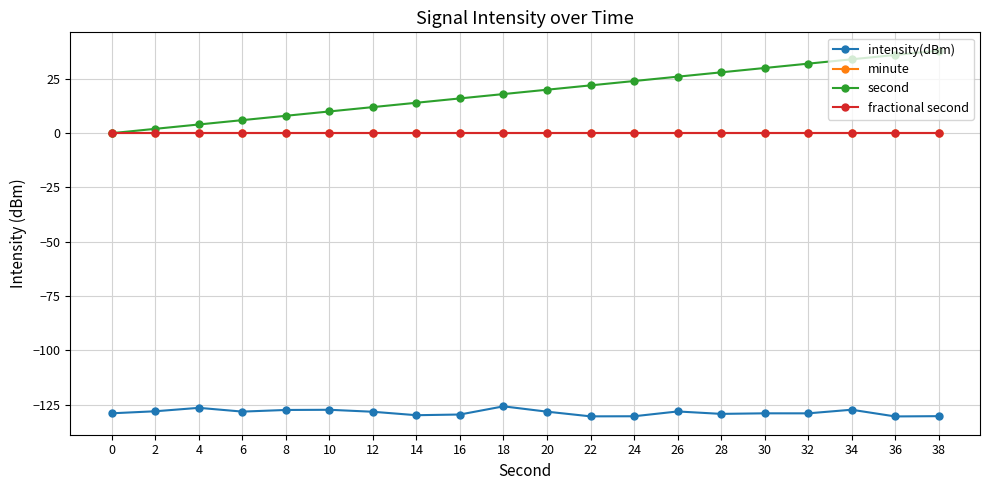

True or false: intensity(dBm) has a value of -130.3 at 38.

True